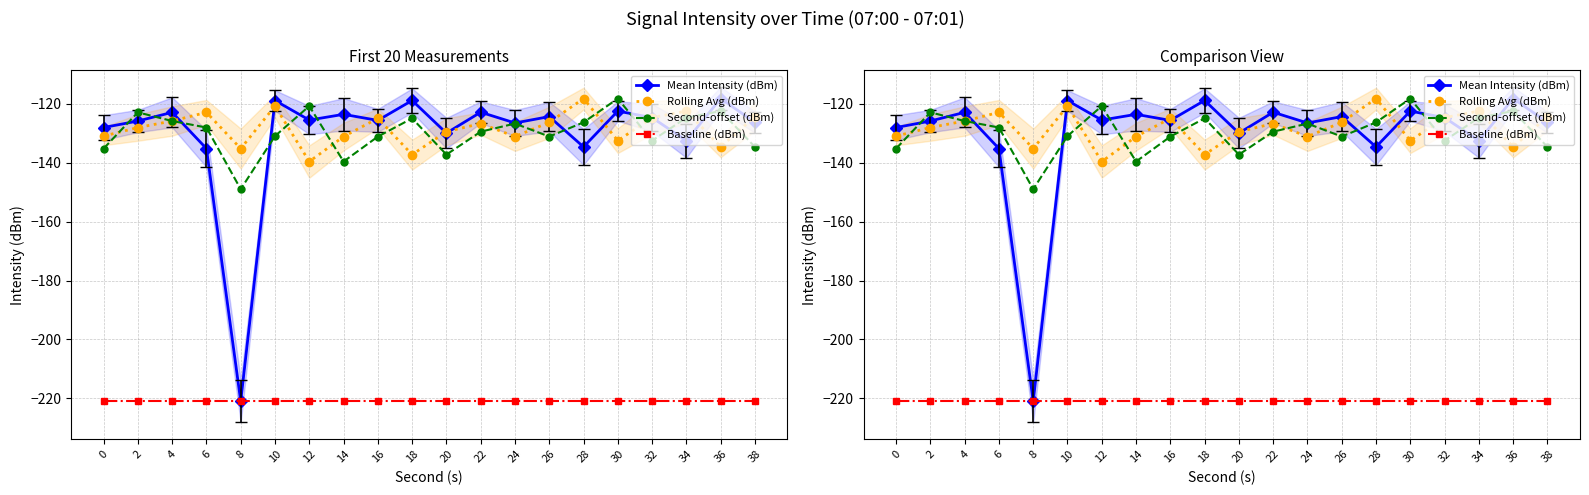

Where is Second-offset (dBm) nearest to the value -133?

32